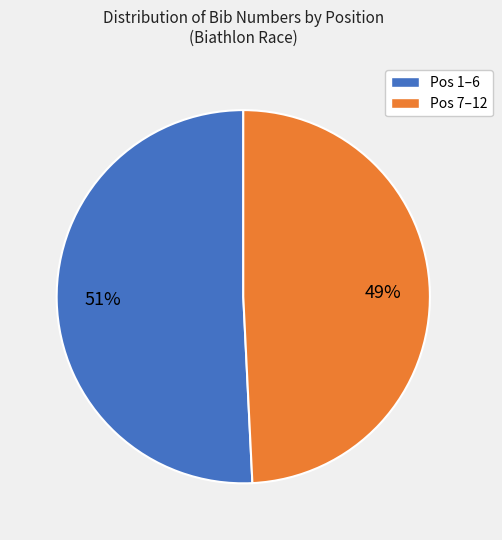

Does any single category account for the majority?

Yes